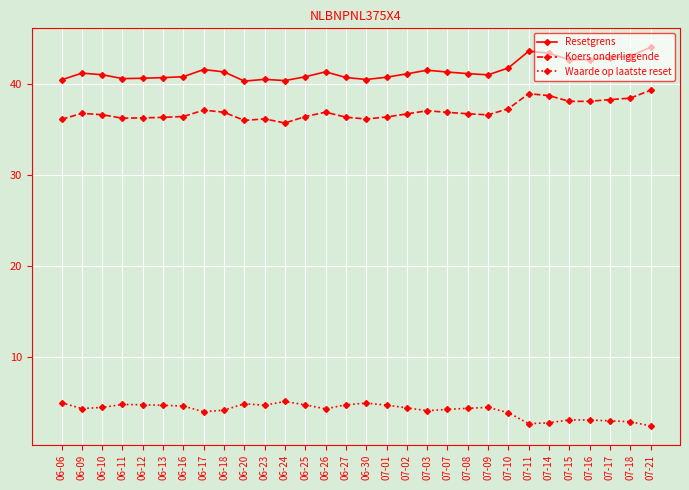

Is the value of Resetgrens at 07-16 greater than the value of Koers onderliggende at 06-27?

Yes